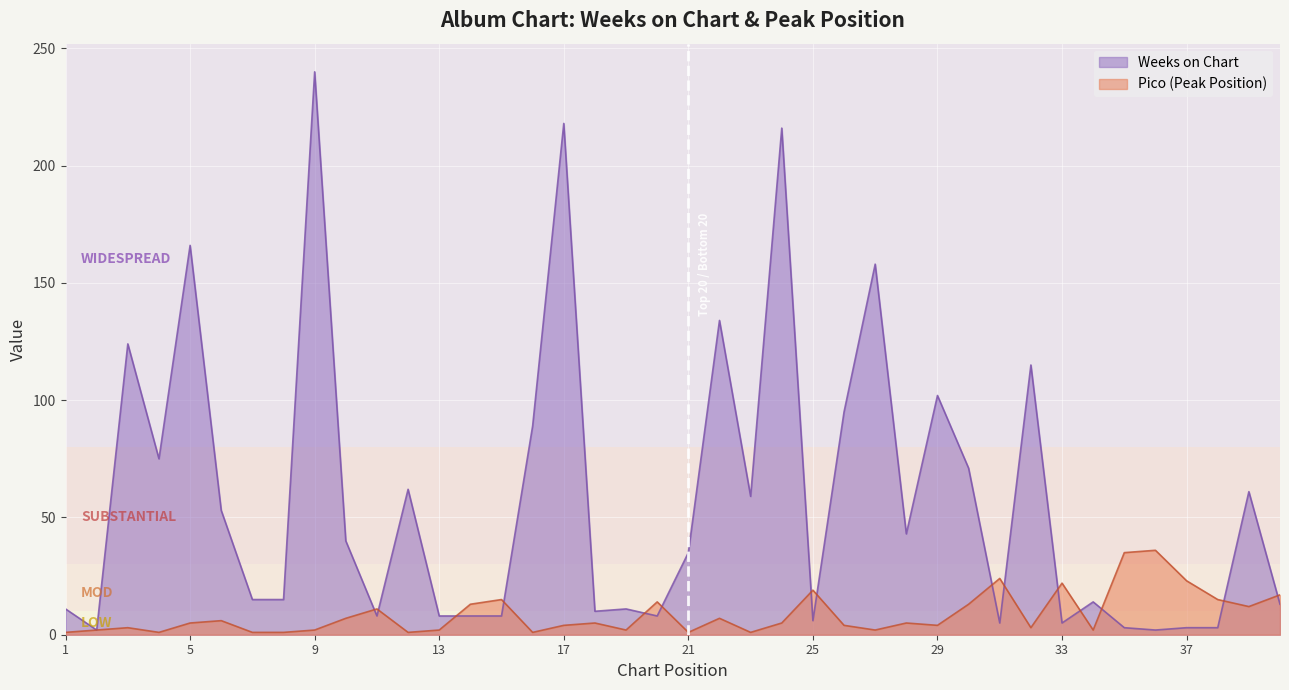

Is it true that Pico equals 2 at 34?

True